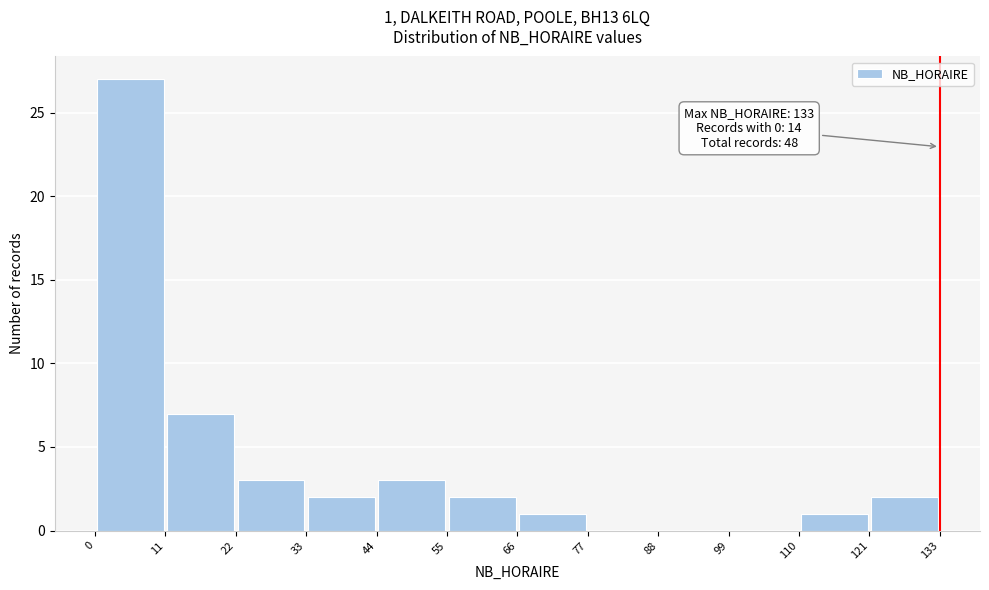

Which range on the x-axis has the tallest bar?

0 to 11